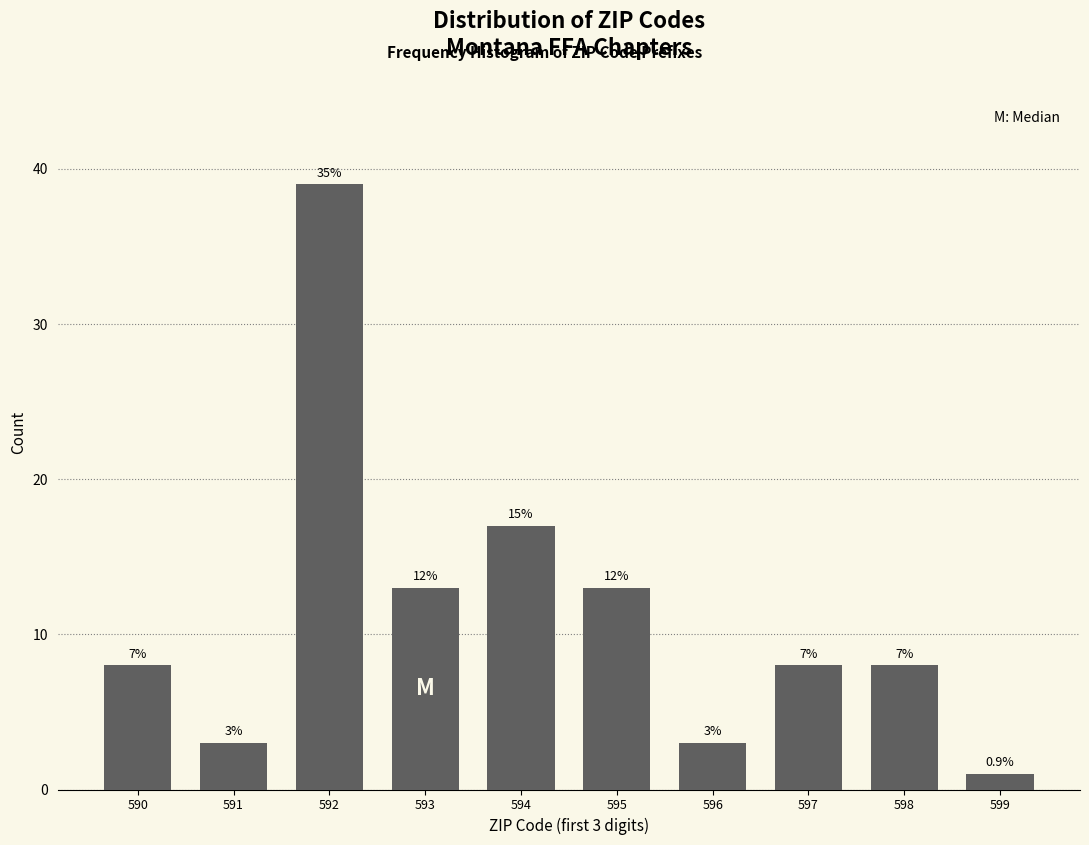

How many bars are there in total?

10